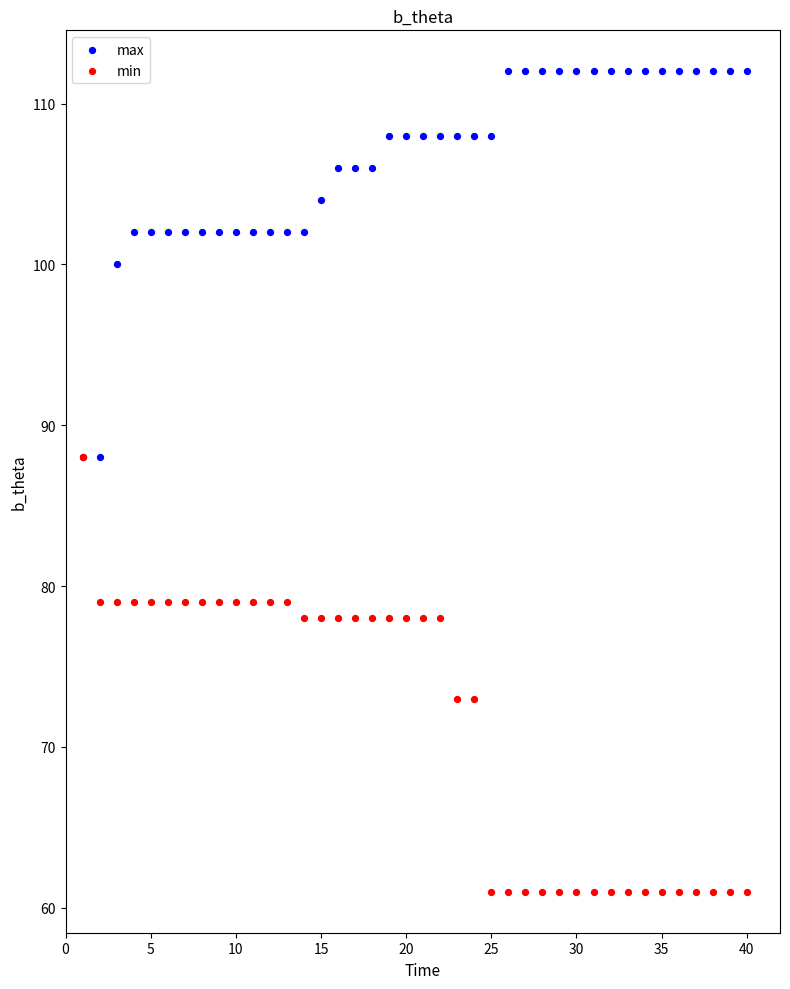

Which series has the widest spread of Y values?

min